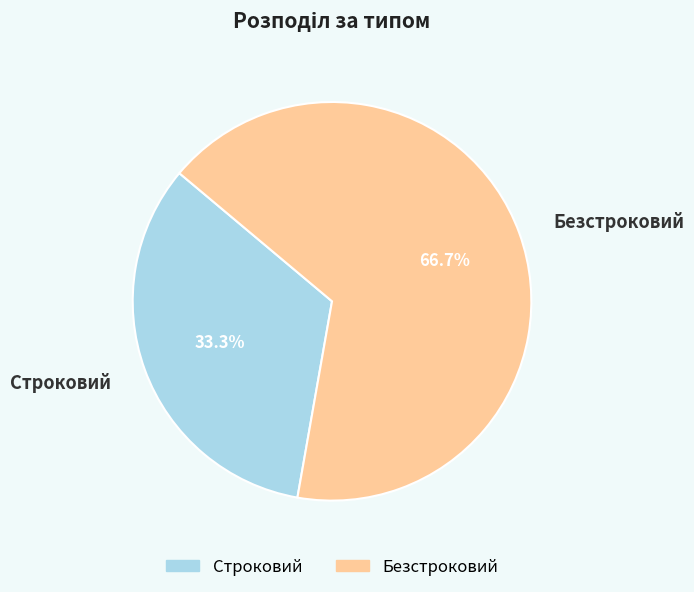

Between Строковий and Безстроковий, which is larger?

Безстроковий